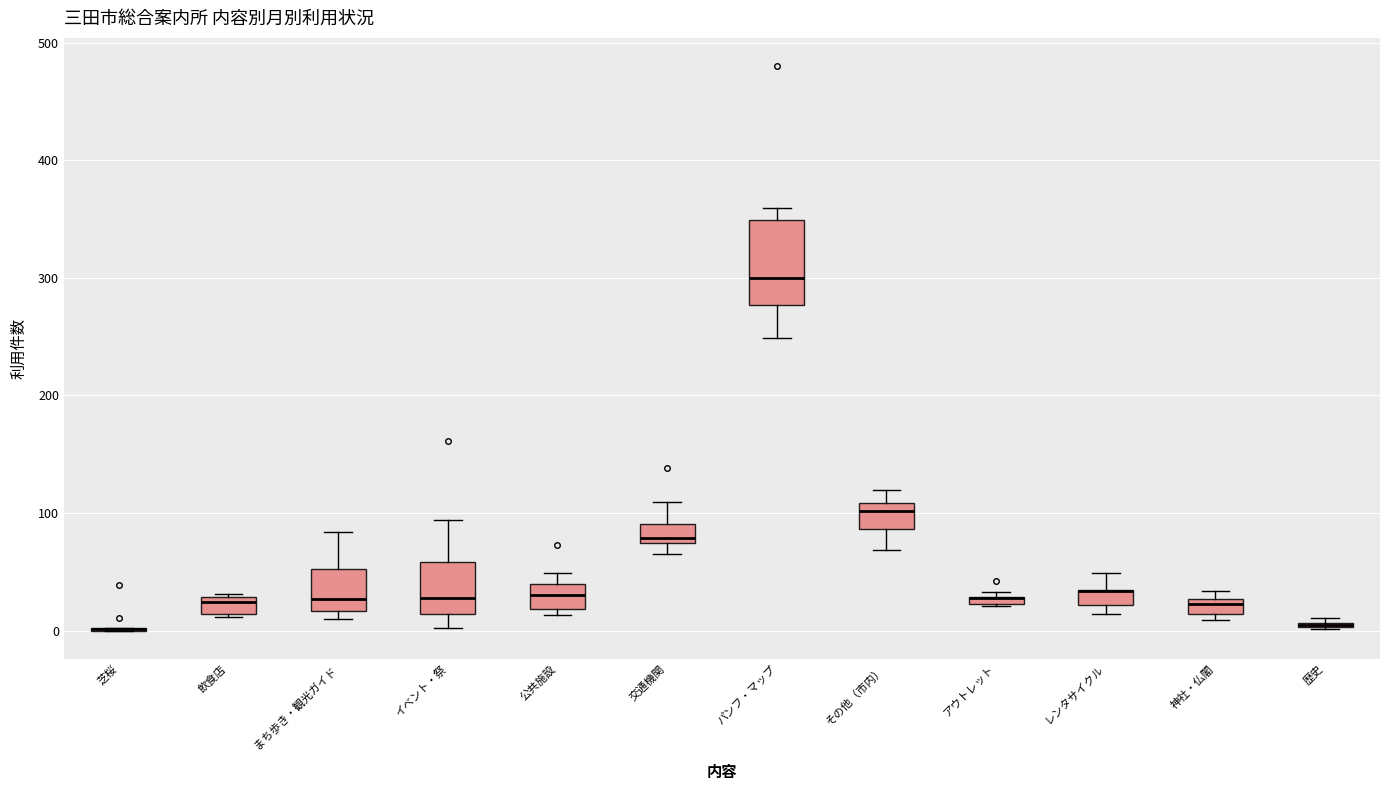

Where is the lower edge of the box for レンタサイクル on the y-axis? The values are not printed on the chart, so give them approximately, as read against the axis.

20